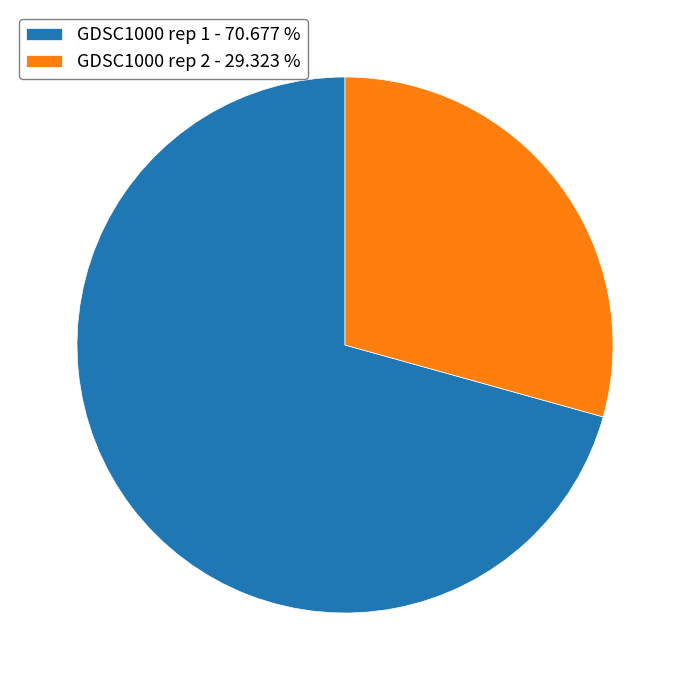

Combined, do GDSC1000 rep 1 - 70.677 % and GDSC1000 rep 2 - 29.323 % account for over 50%?

Yes